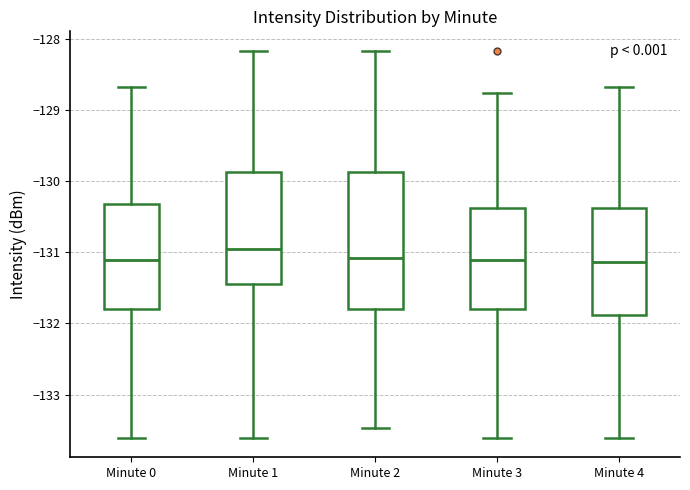

Reading left to right, read every box against the y-axis: the position of its median line, the range the box covers, and the ends of its whiskers. The values are not printed on the chart, so give them approximately, as read against the axis.

Minute 0: median -131.1, box -131.8 to -130.3, whiskers -133.6 to -128.7
Minute 1: median -131.0, box -131.4 to -129.9, whiskers -133.6 to -128.2
Minute 2: median -131.1, box -131.8 to -129.9, whiskers -133.5 to -128.2
Minute 3: median -131.1, box -131.8 to -130.4, whiskers -133.6 to -128.8
Minute 4: median -131.1, box -131.9 to -130.4, whiskers -133.6 to -128.7